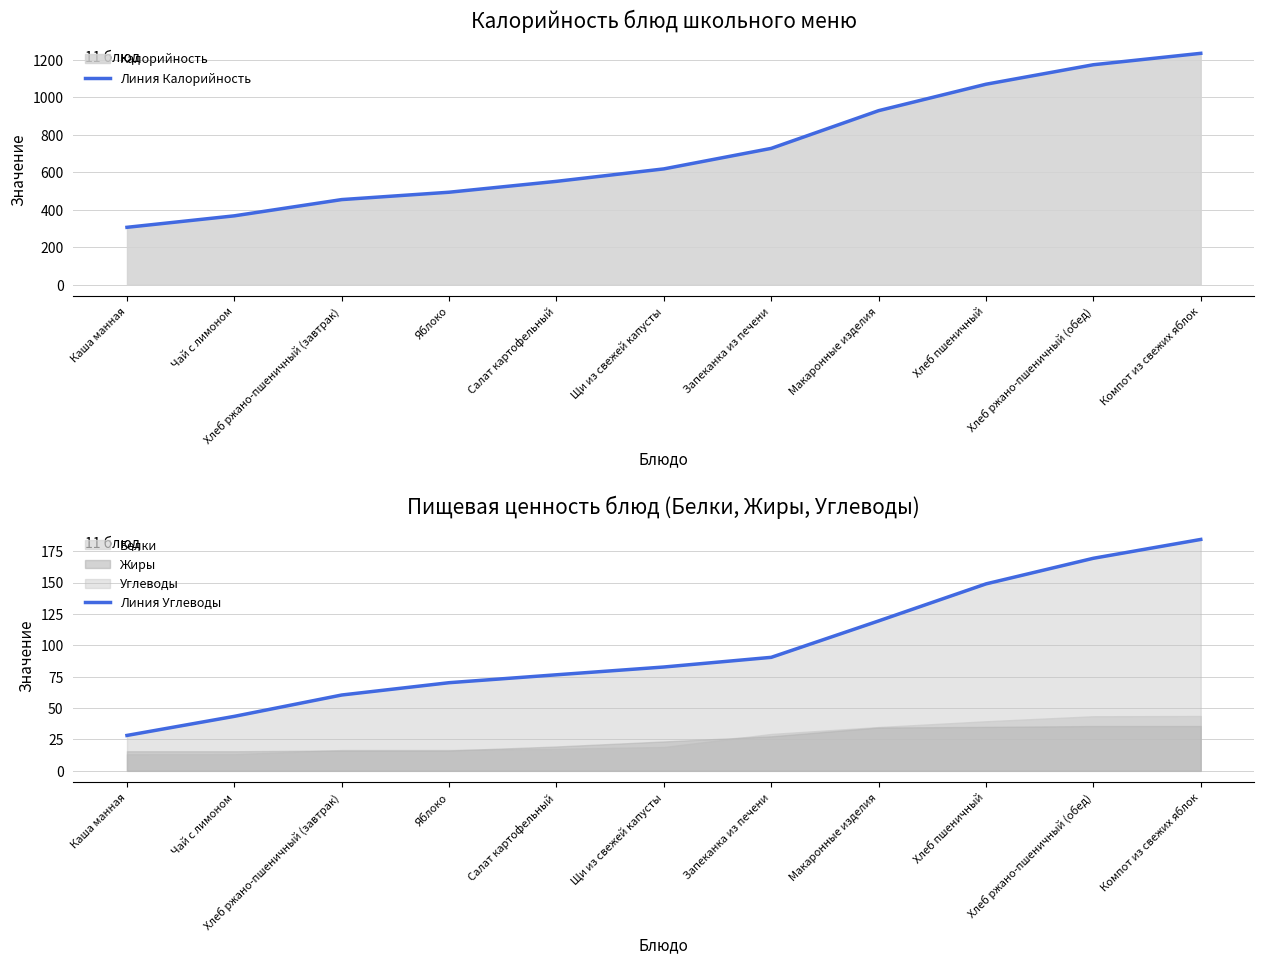

What position from the left is Чай с лимоном?

2